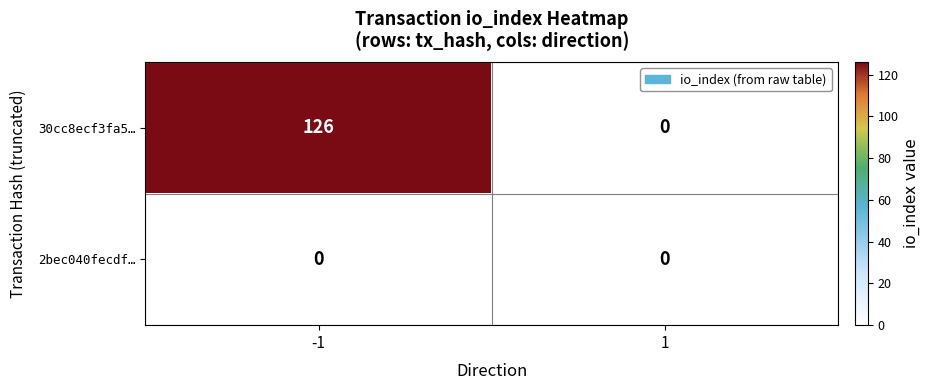

How many distinct data groups are displayed?

2